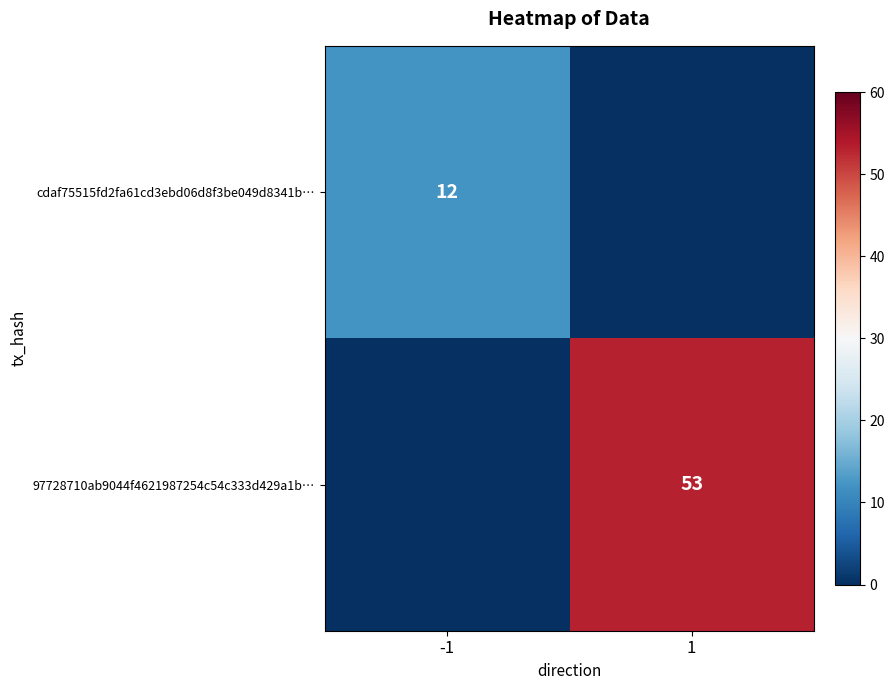

Is it true that cdaf75515fd2fa61cd3ebd06d8f3be049d8341b… equals 17 at -1?

False